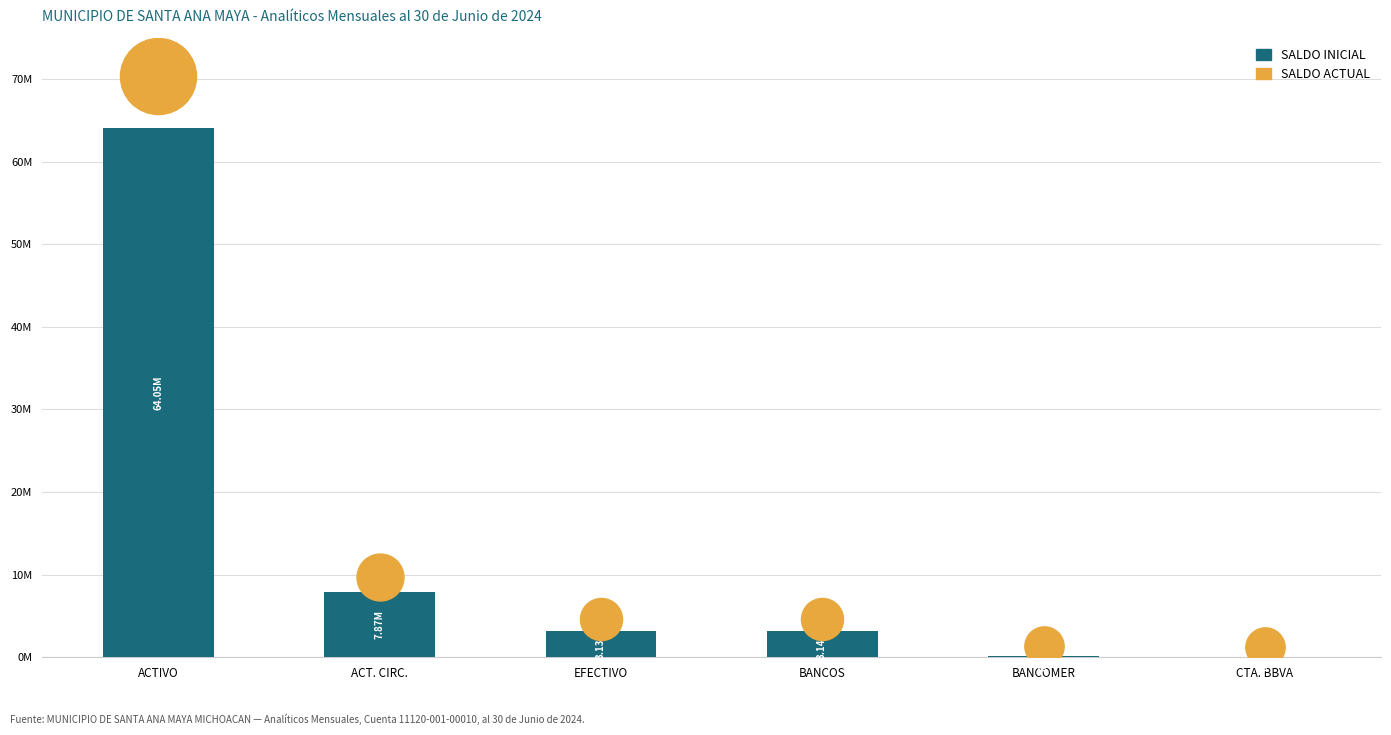

What is the change in value from ACT. CIRC. to EFECTIVO?

-4735906.6